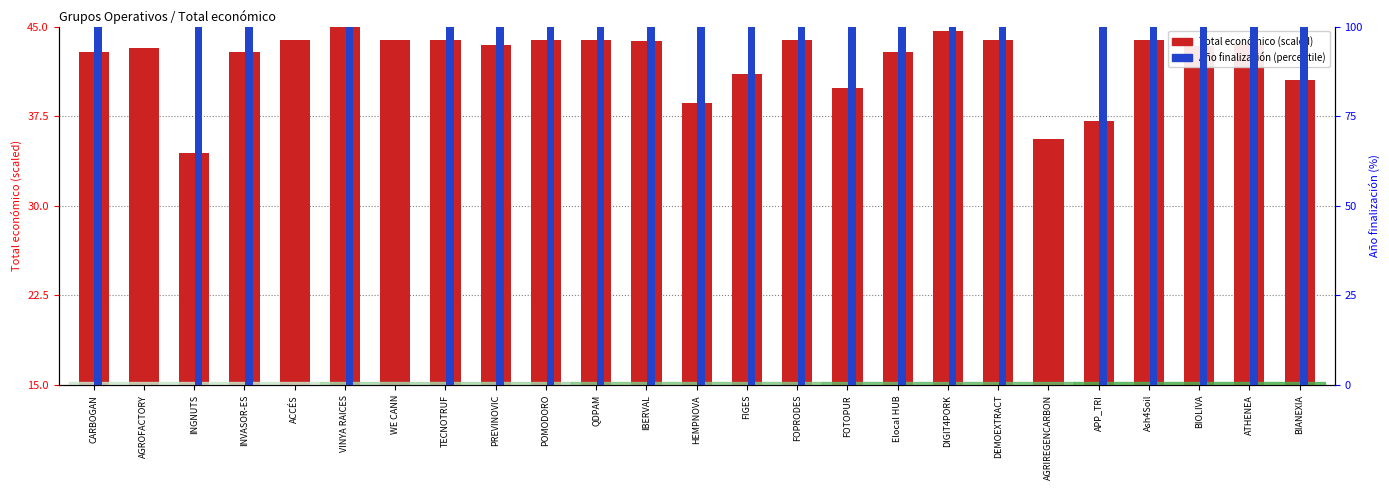

What is the sum of the Año finalización (%) values at DEMOEXTRACT and ATHENEA?

200.0